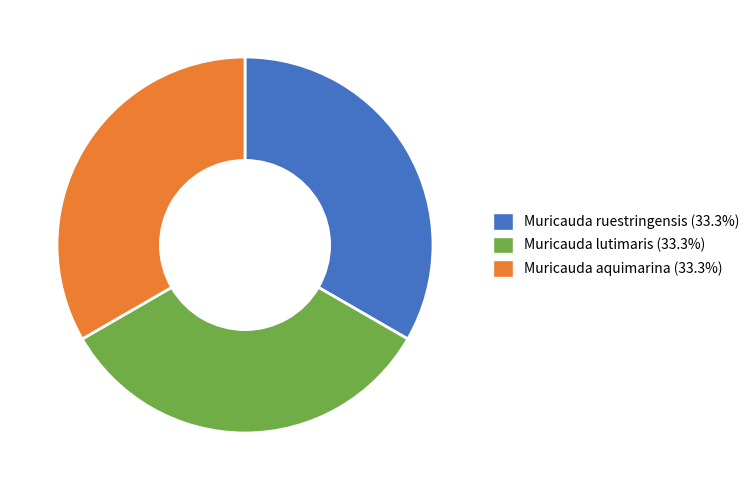

Is there a majority slice in this chart?

No